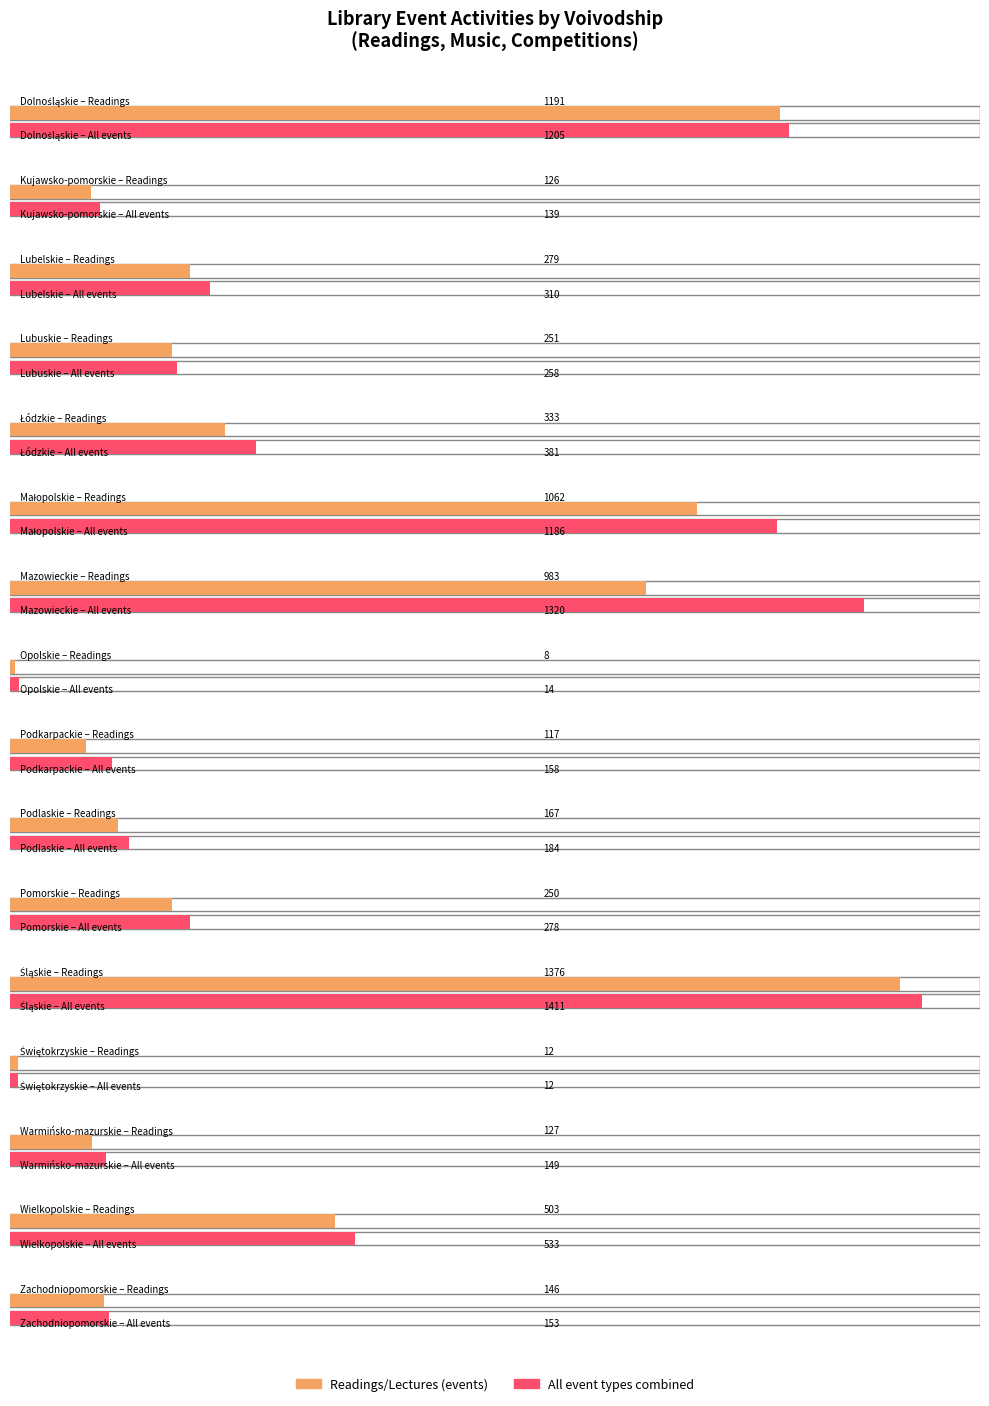

How many groups of bars are there?

16